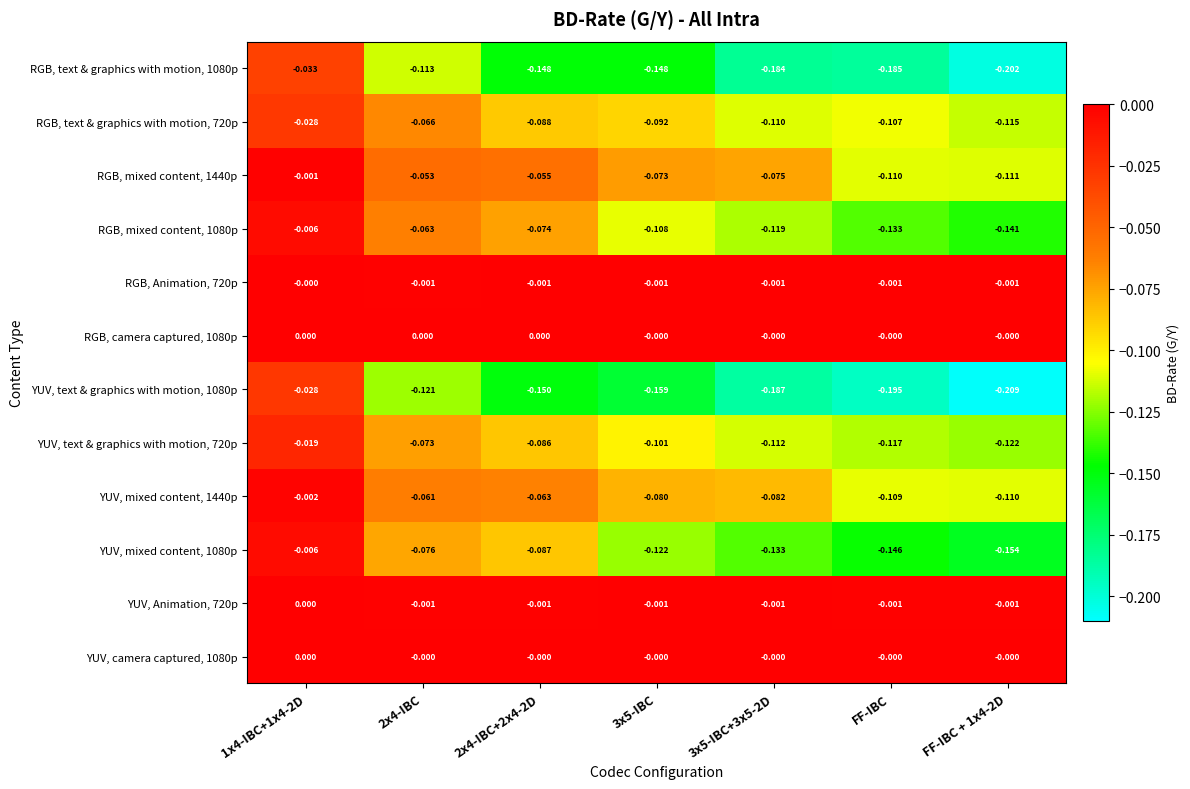

What is the total value across all series at FF-IBC?

-1.1